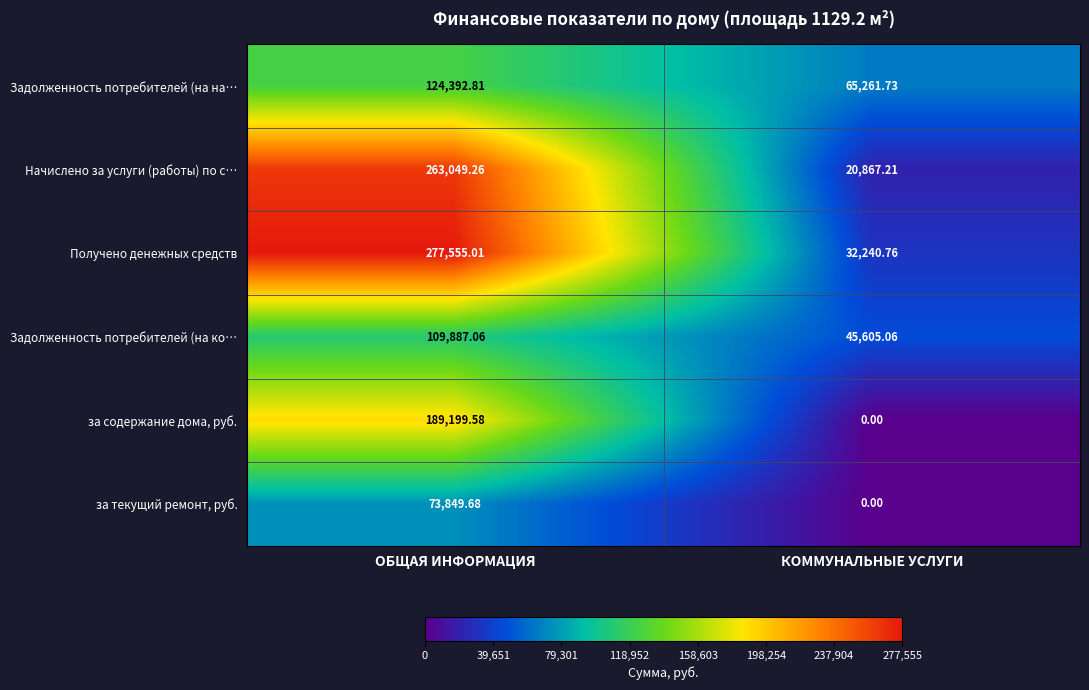

How many series are shown in this chart?

6